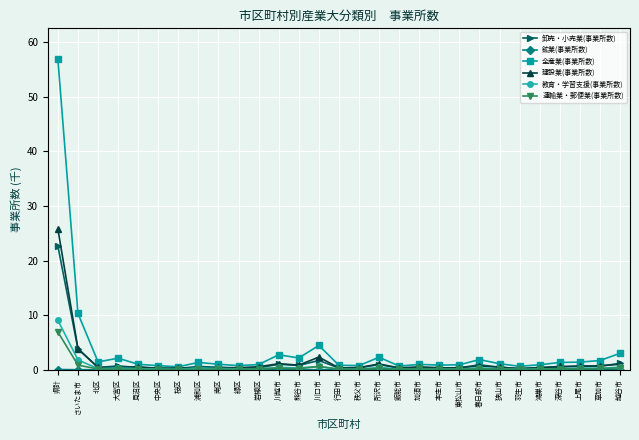

What is the maximum value shown in the chart?

56.9